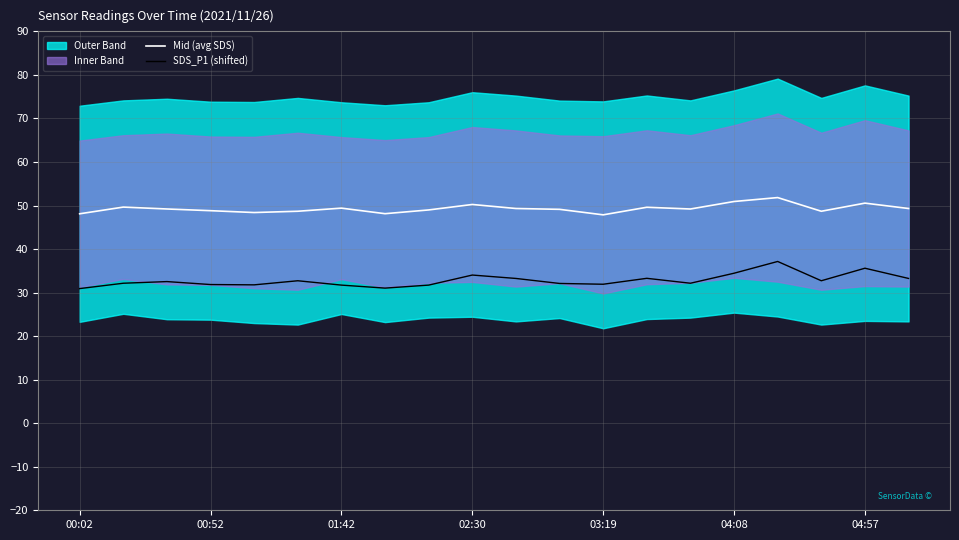

What is the value of the SDS_P1 (shifted) point at the 17th from the left?

37.2